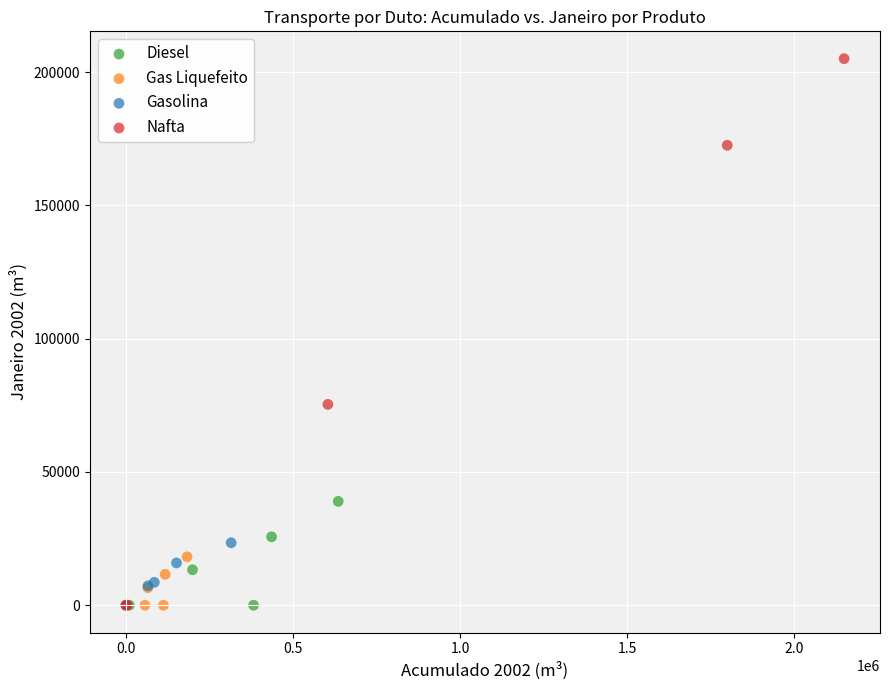

Which series reaches the maximum Y coordinate?

Nafta